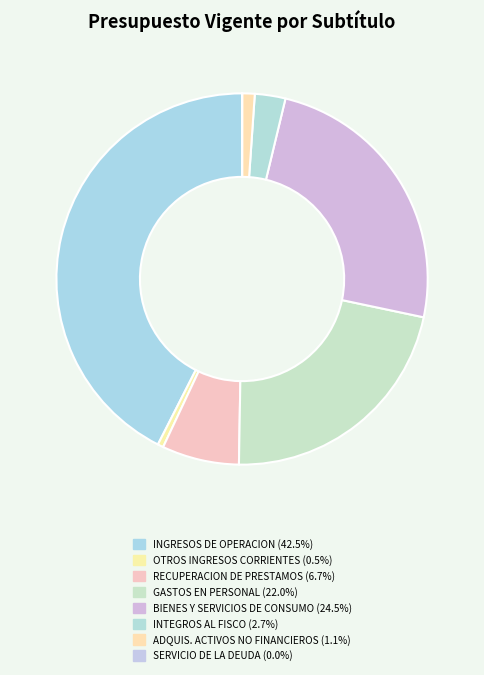

What is the largest slice in the pie chart?

INGRESOS DE OPERACION